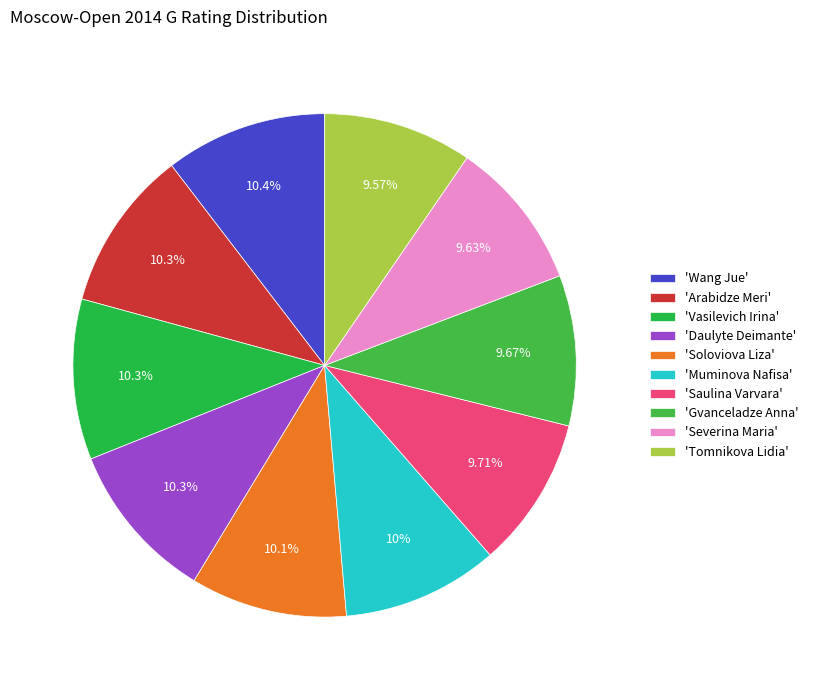

How many slices are in this pie chart?

10